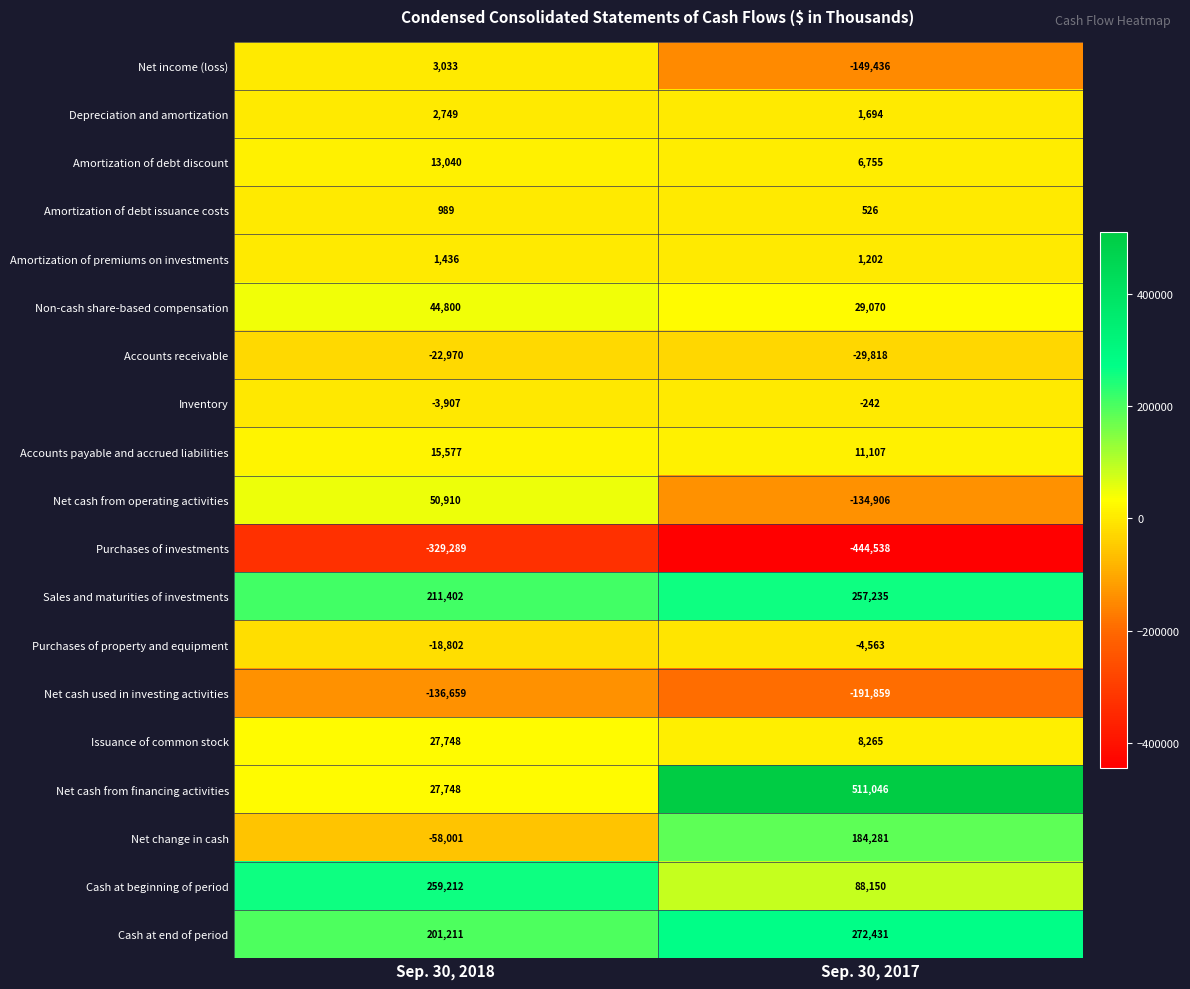

What is the sum of the Inventory values at Sep. 30, 2017 and Sep. 30, 2018?

-4149